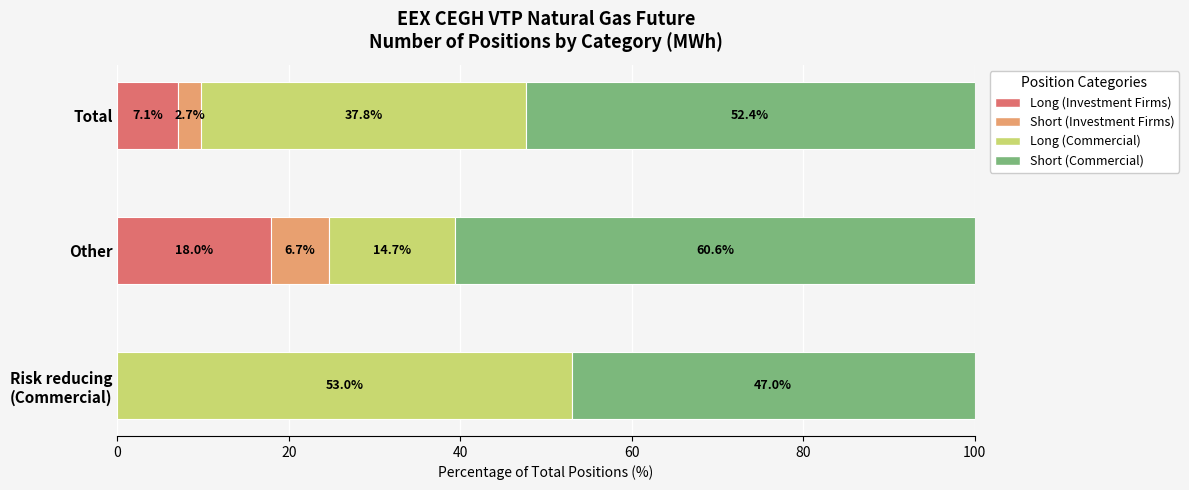

What are all the series names shown in the legend?

Long (Investment Firms), Short (Investment Firms), Long (Commercial), Short (Commercial)